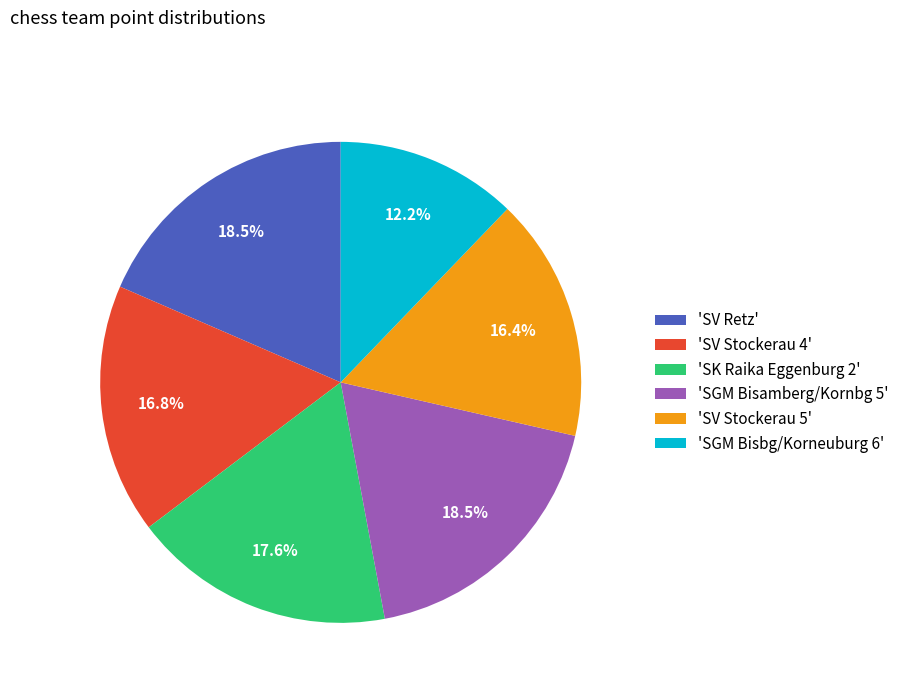

Do 'SGM Bisbg/Korneuburg 6' and 'SV Stockerau 4' together represent more than half of the pie?

No